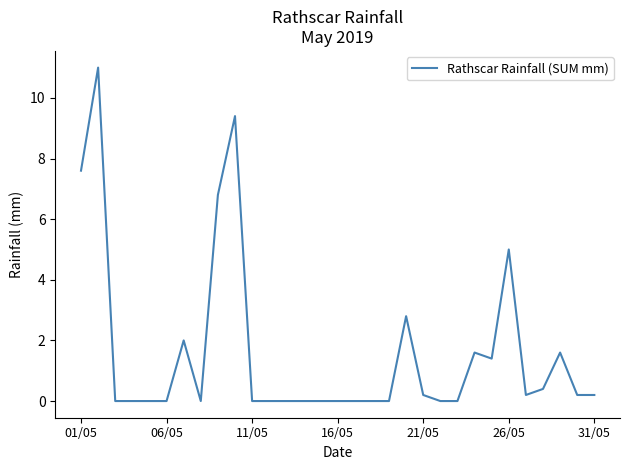

Reading right to left, what are all the values shown in this chart?

0.2	0.2	1.6	0.4	0.2	5.0	1.4	1.6	0.0	0.0	0.2	2.8	0.0	0.0	0.0	0.0	0.0	0.0	0.0	0.0	0.0	9.4	6.8	0.0	2.0	0.0	0.0	0.0	0.0	11.0	7.6